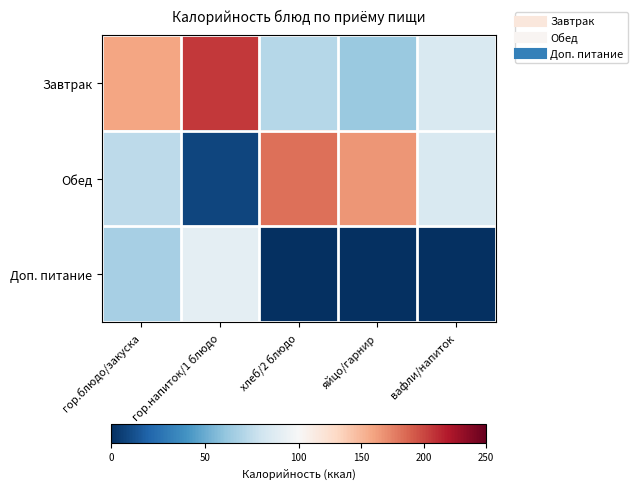

What is the maximum value shown in the chart?

206.6